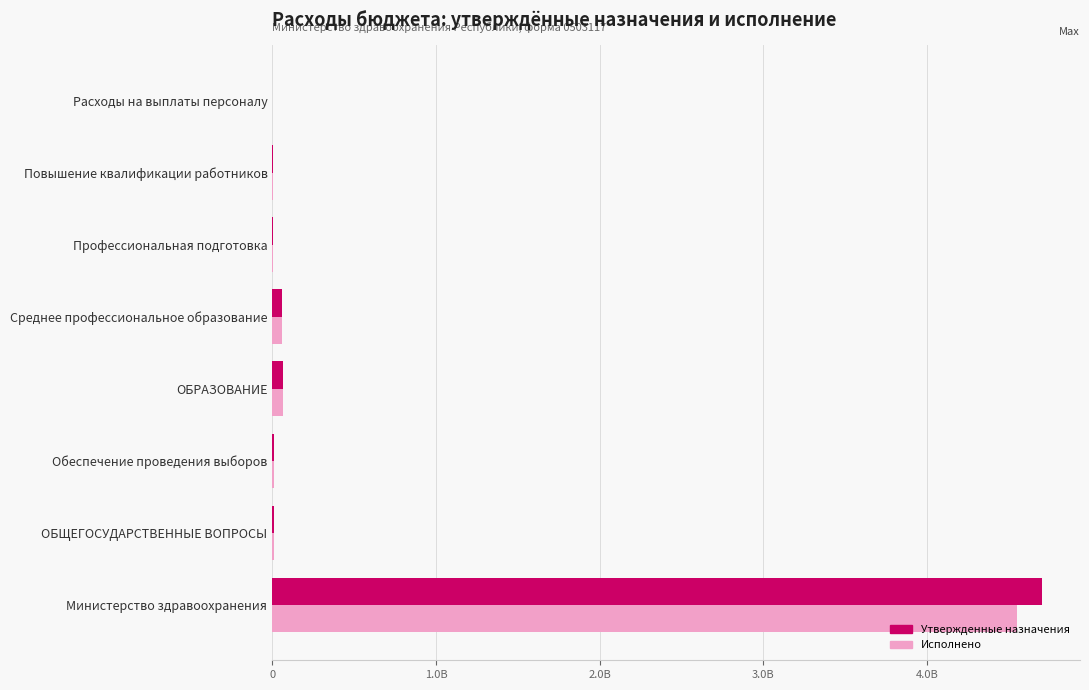

What is the average value of the Исполнено series?

586803664.3